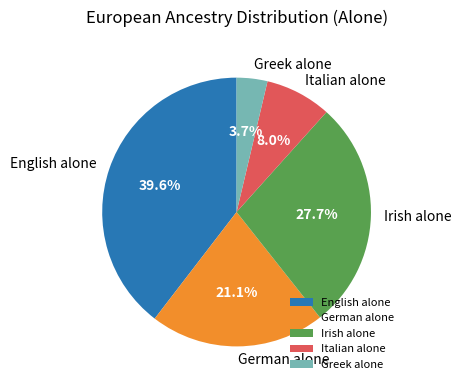

Which has a higher value, English alone or Italian alone?

English alone